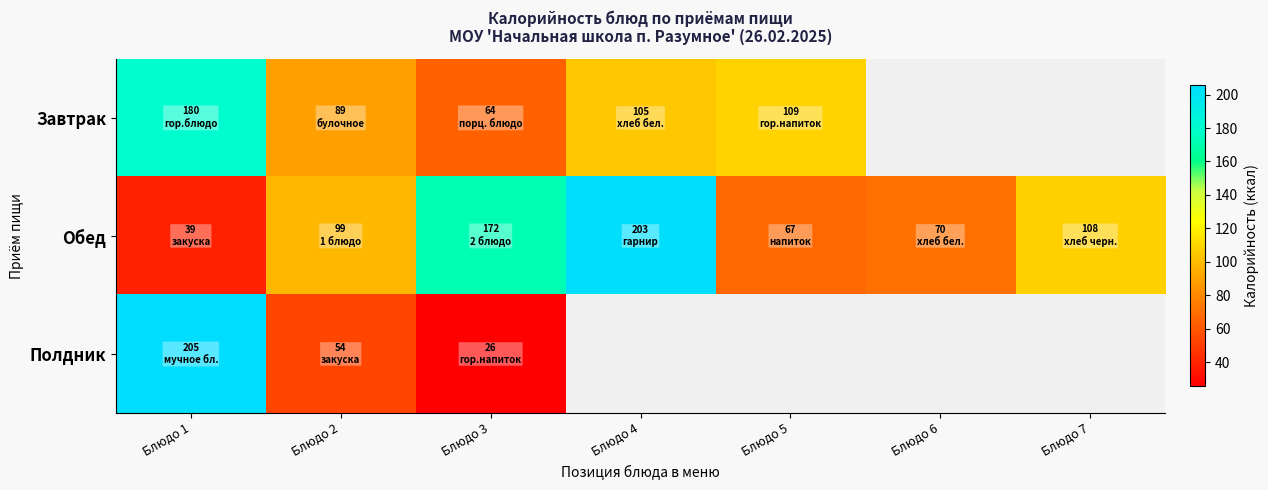

Which series has the largest total across all categories?

Обед